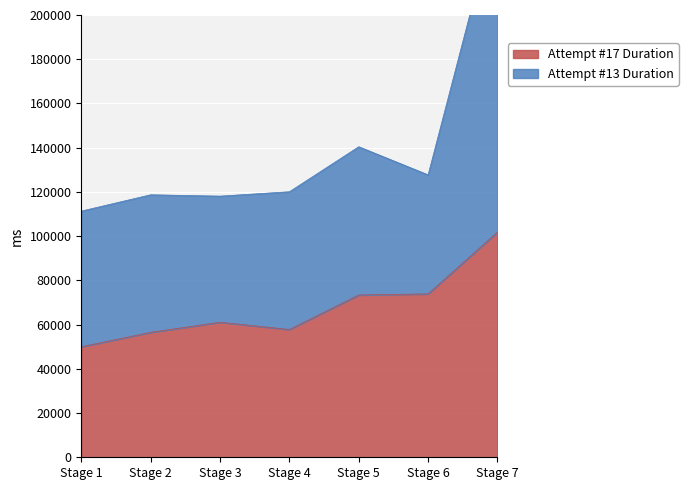

What is the spread (max minus min) of values at Stage 6?

53824